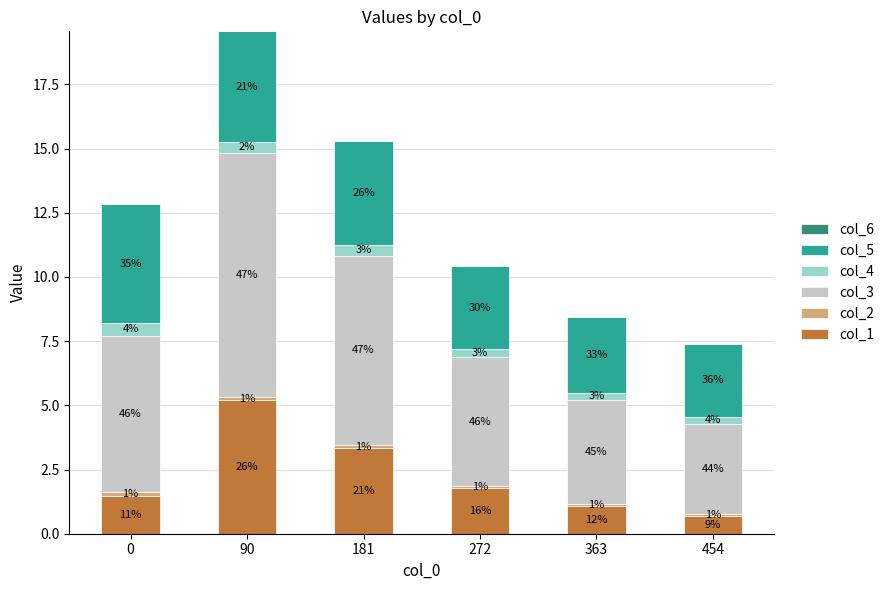

The value of col_2 at 181 is 0.1. True or false?

True